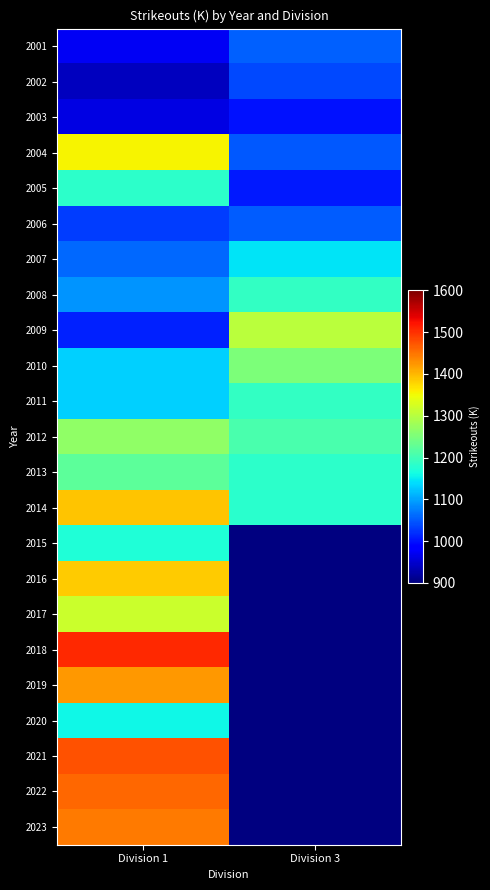

How many series are shown in this chart?

23